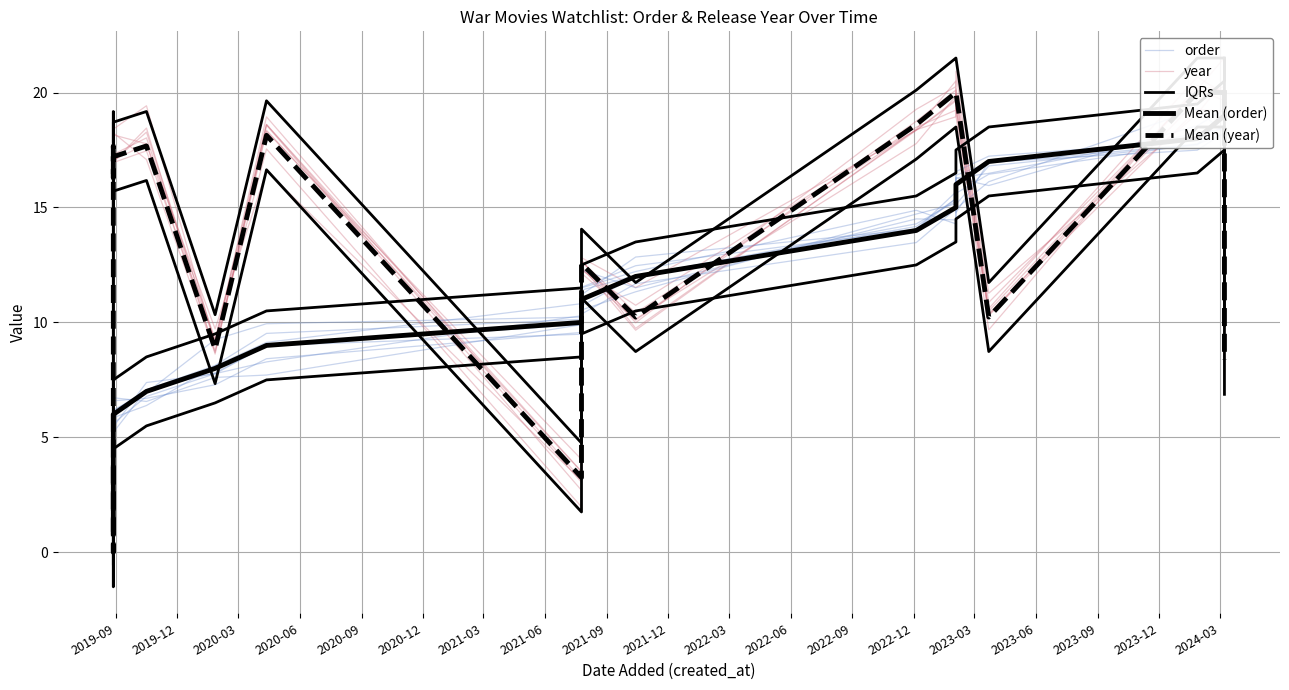

True or false: Mean (order) has more than 1 points higher than both neighbors.

False